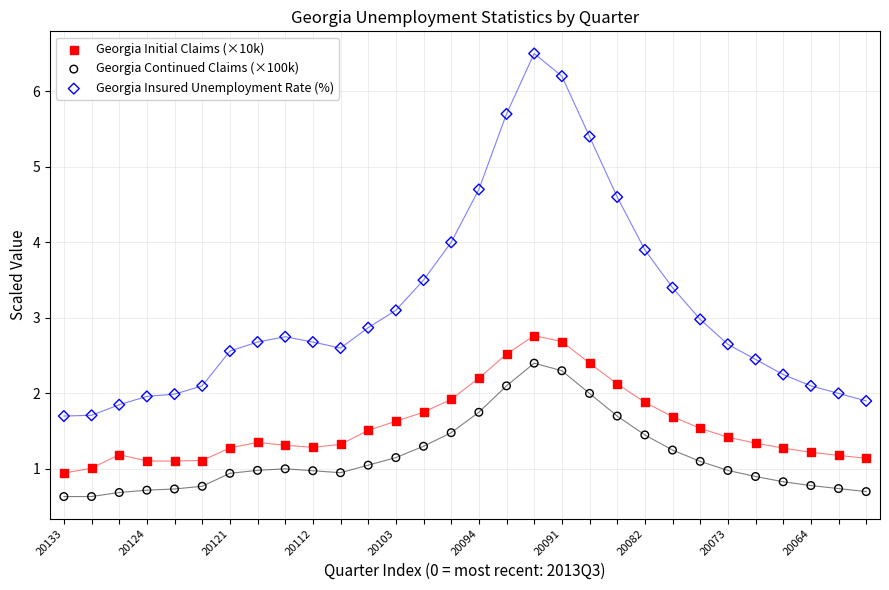

Across all data points, what is the range of Y values (max minus min)?

5.9